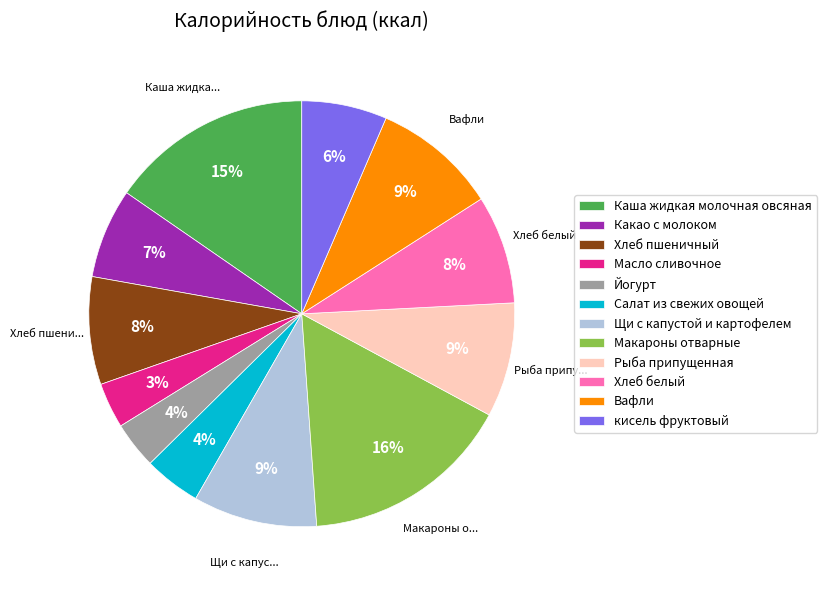

Approximately how many times larger is the value at Хлеб пшеничный compared to Хлеб белый?

1.0